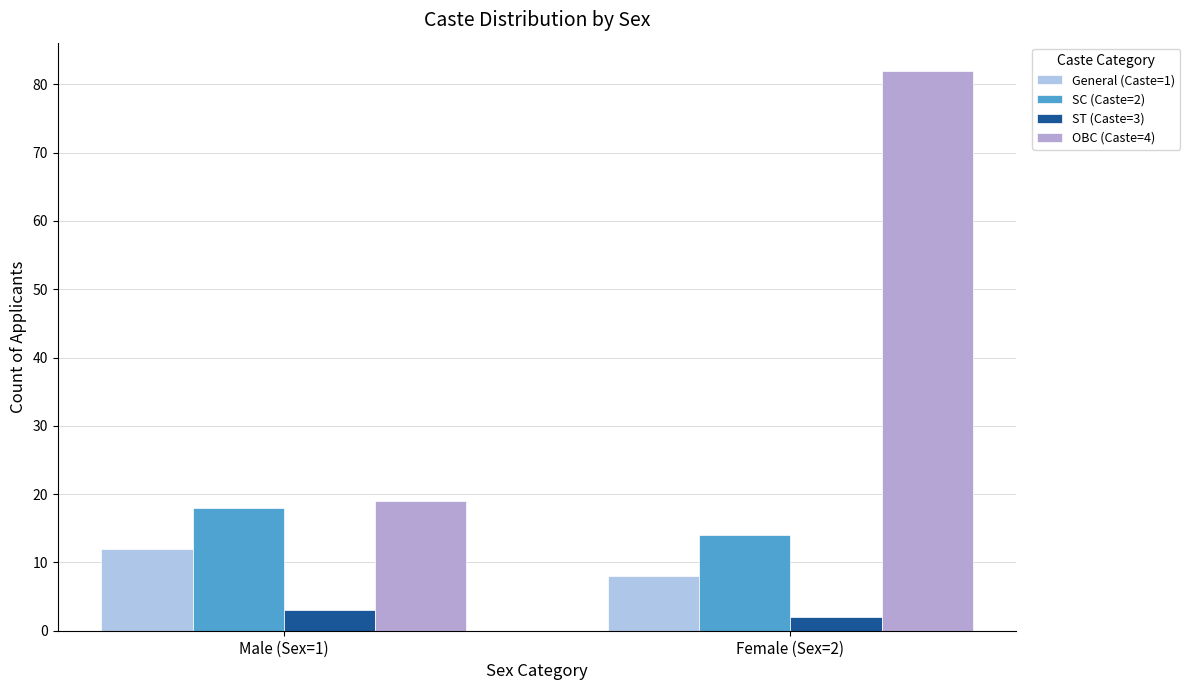

Count the number of categories in the chart.

2